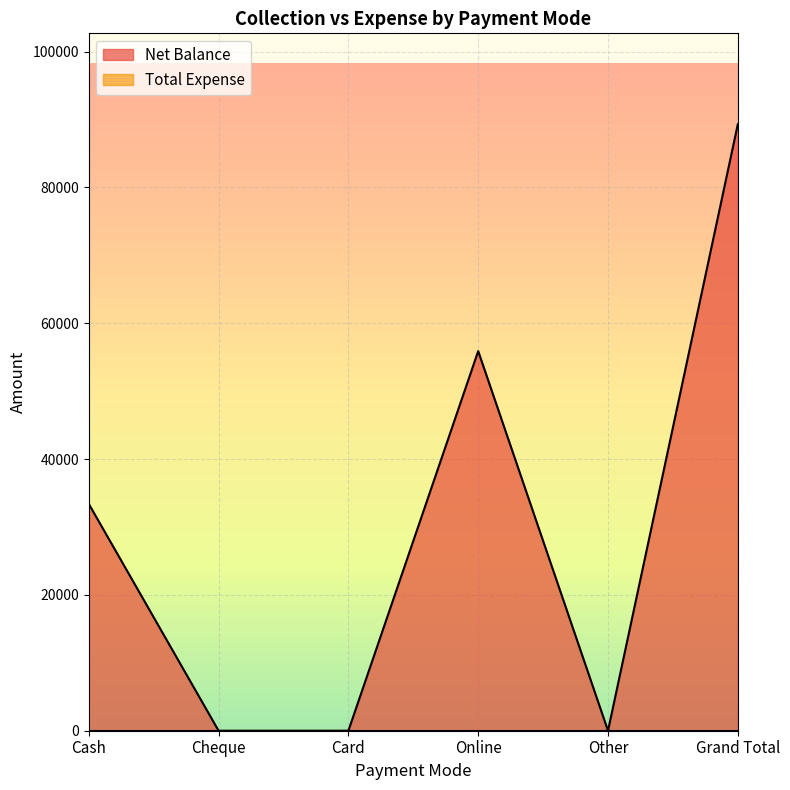

How many data points are less than 33400?

3